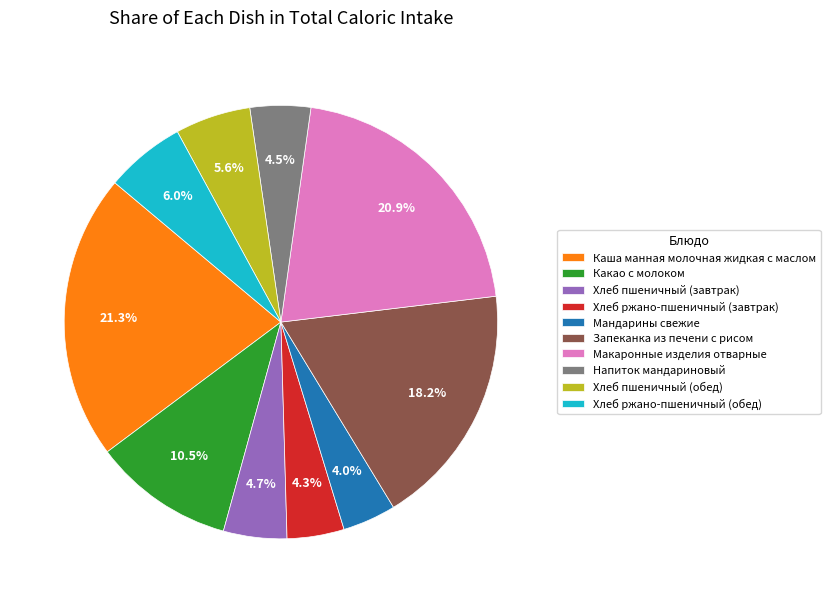

To the nearest percent, what is the combined percentage of Хлеб пшеничный (завтрак) and Запеканка из печени с рисом?

23%